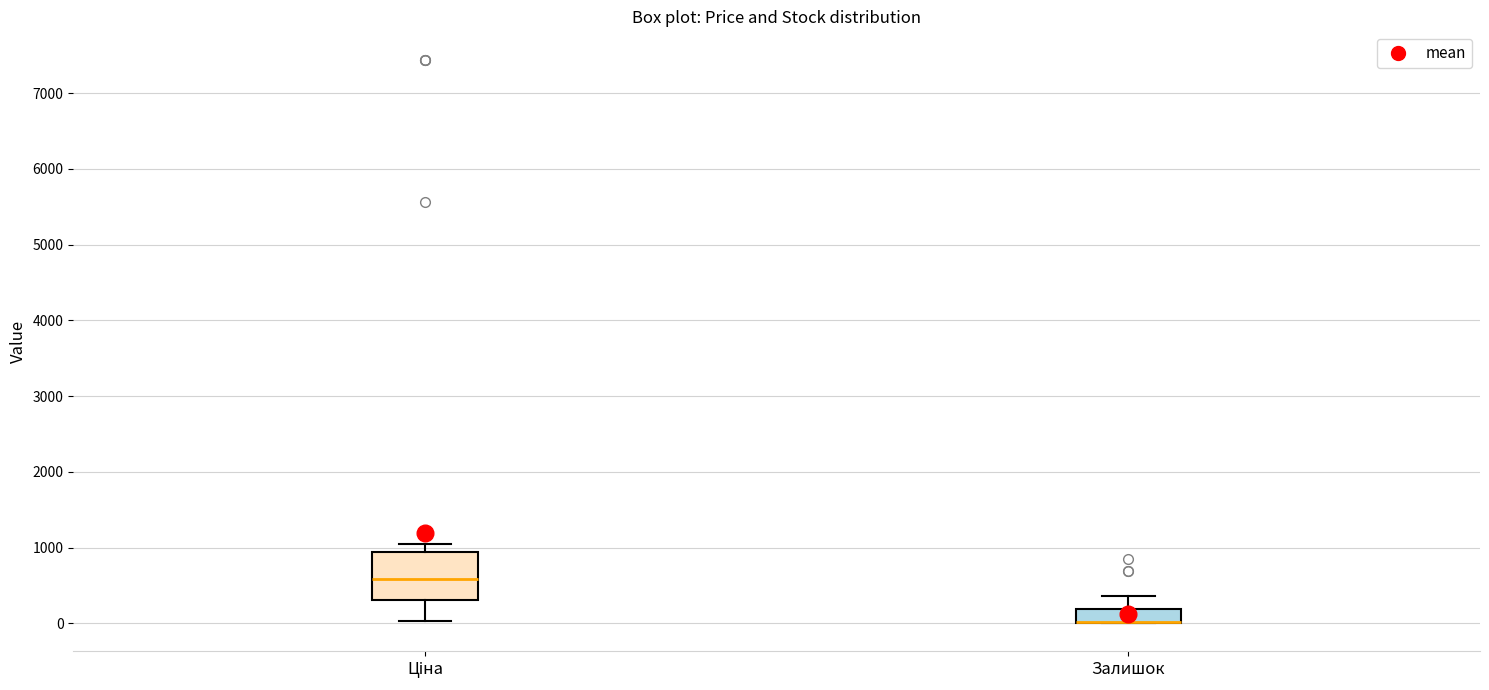

Comparing the boxes themselves (not the whiskers), which one is the tallest?

Ціна